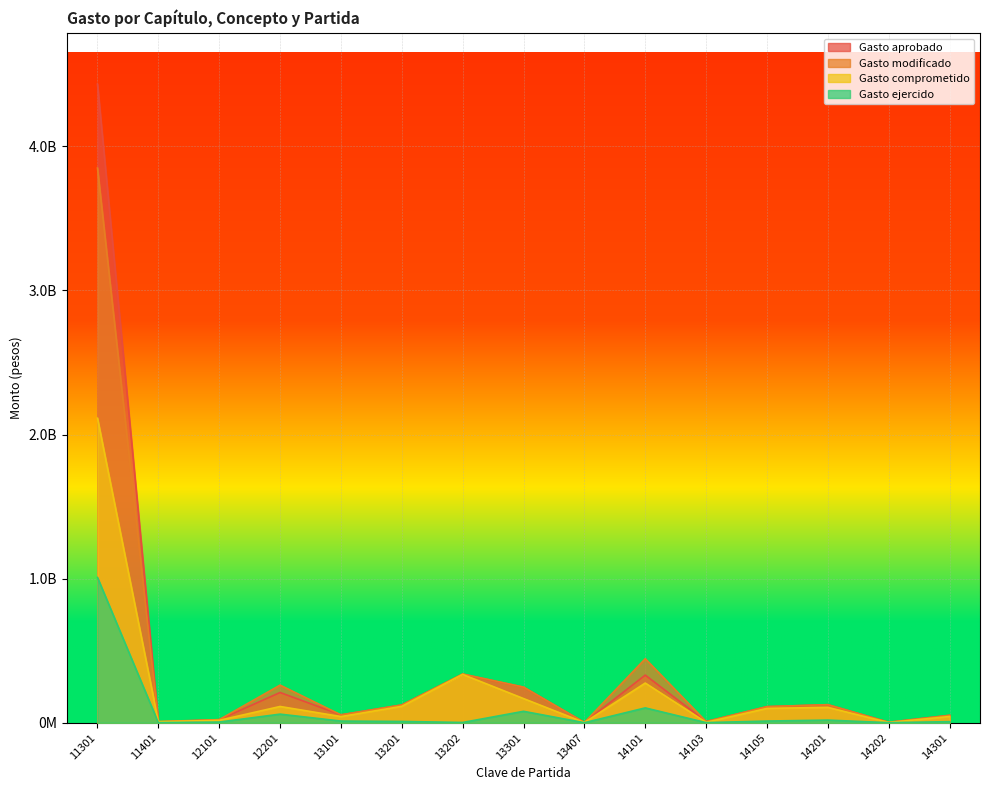

Between 11401 and 12201, which series saw the biggest shift?

Gasto modificado